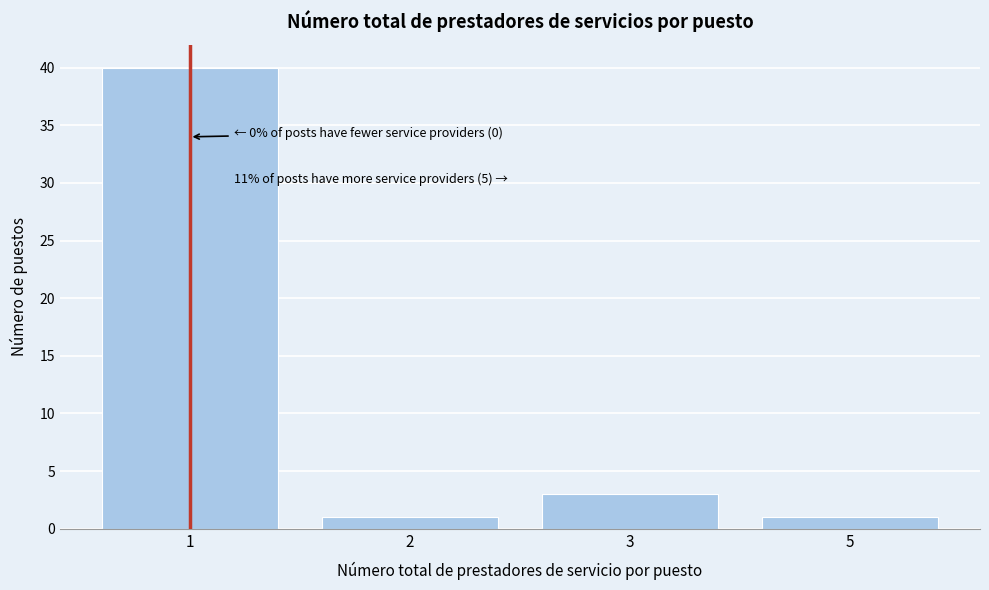

Reading right to left, list all the values displayed in this chart.

5=1	3=3	2=1	1=40